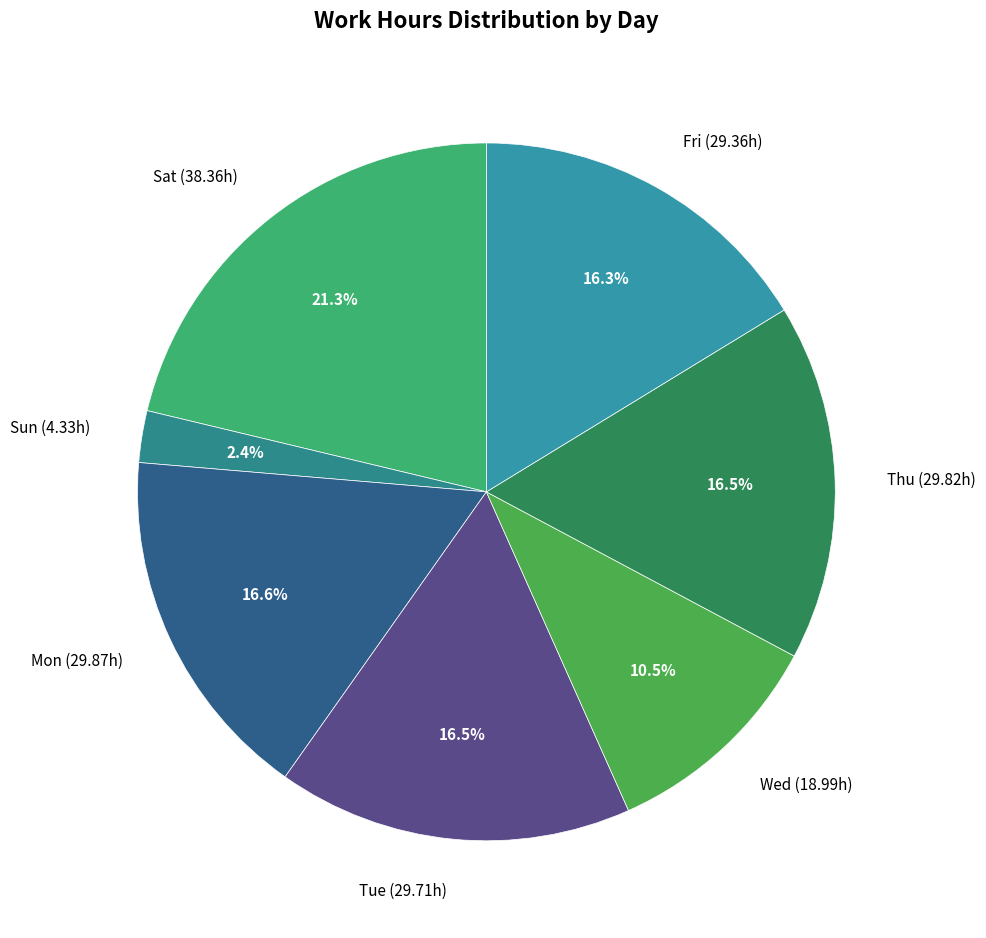

Which has a higher value, Sun (4.33h) or Sat (38.36h)?

Sat (38.36h)